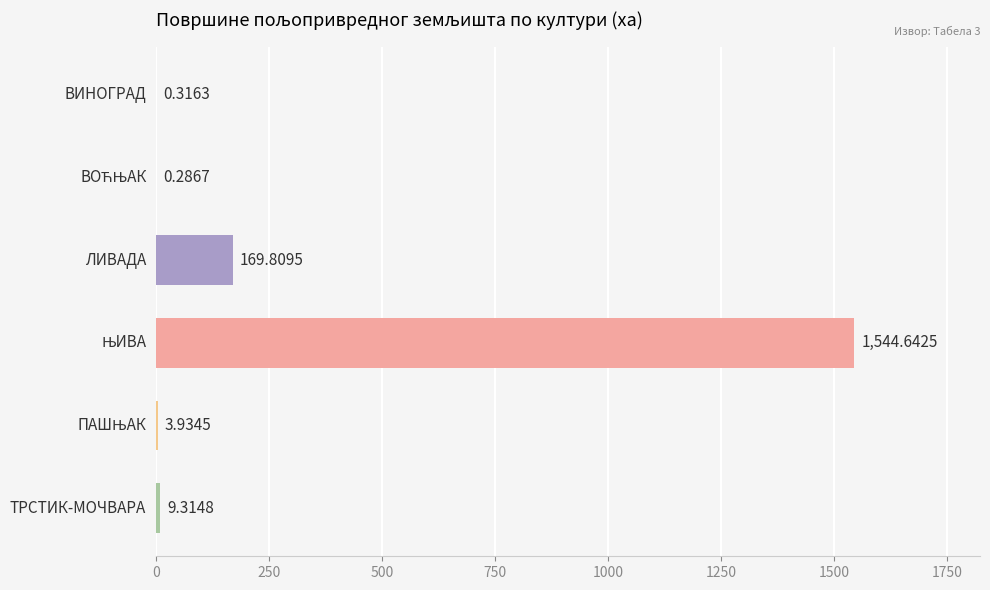

Where is the data nearest to the value 772?

ЛИВАДА